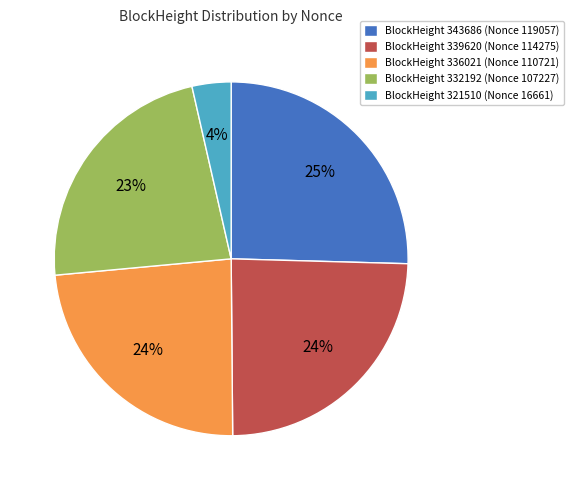

Is there any slice that represents more than half of the pie?

No